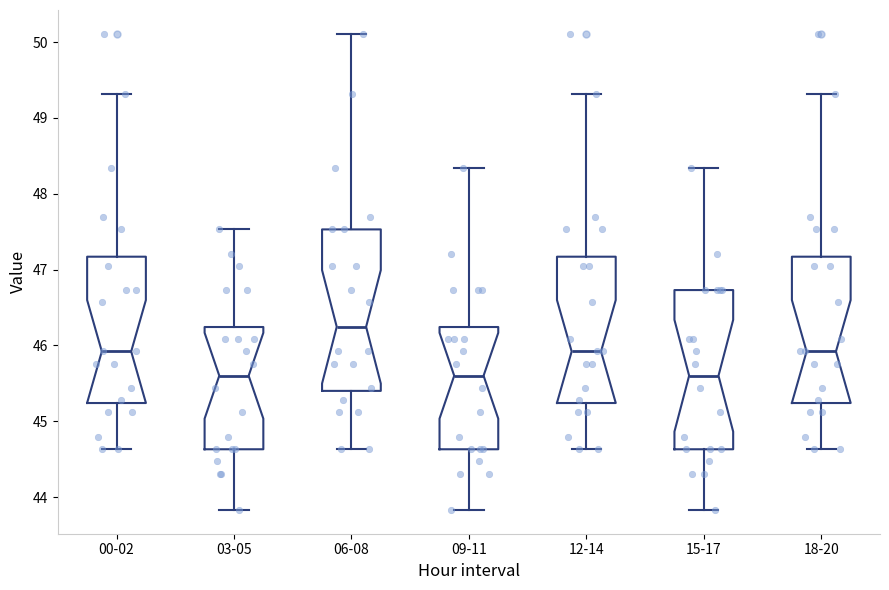

Which box's median line is the highest?

06-08